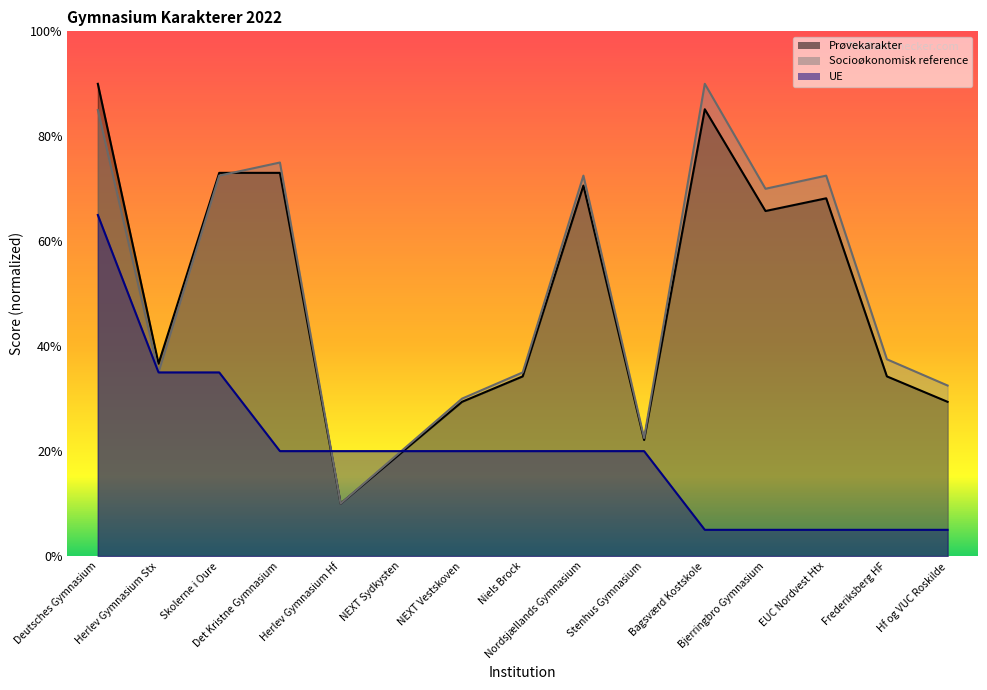

After their last crossing, which series has the higher values: UE or Prøvekarakter?

Prøvekarakter